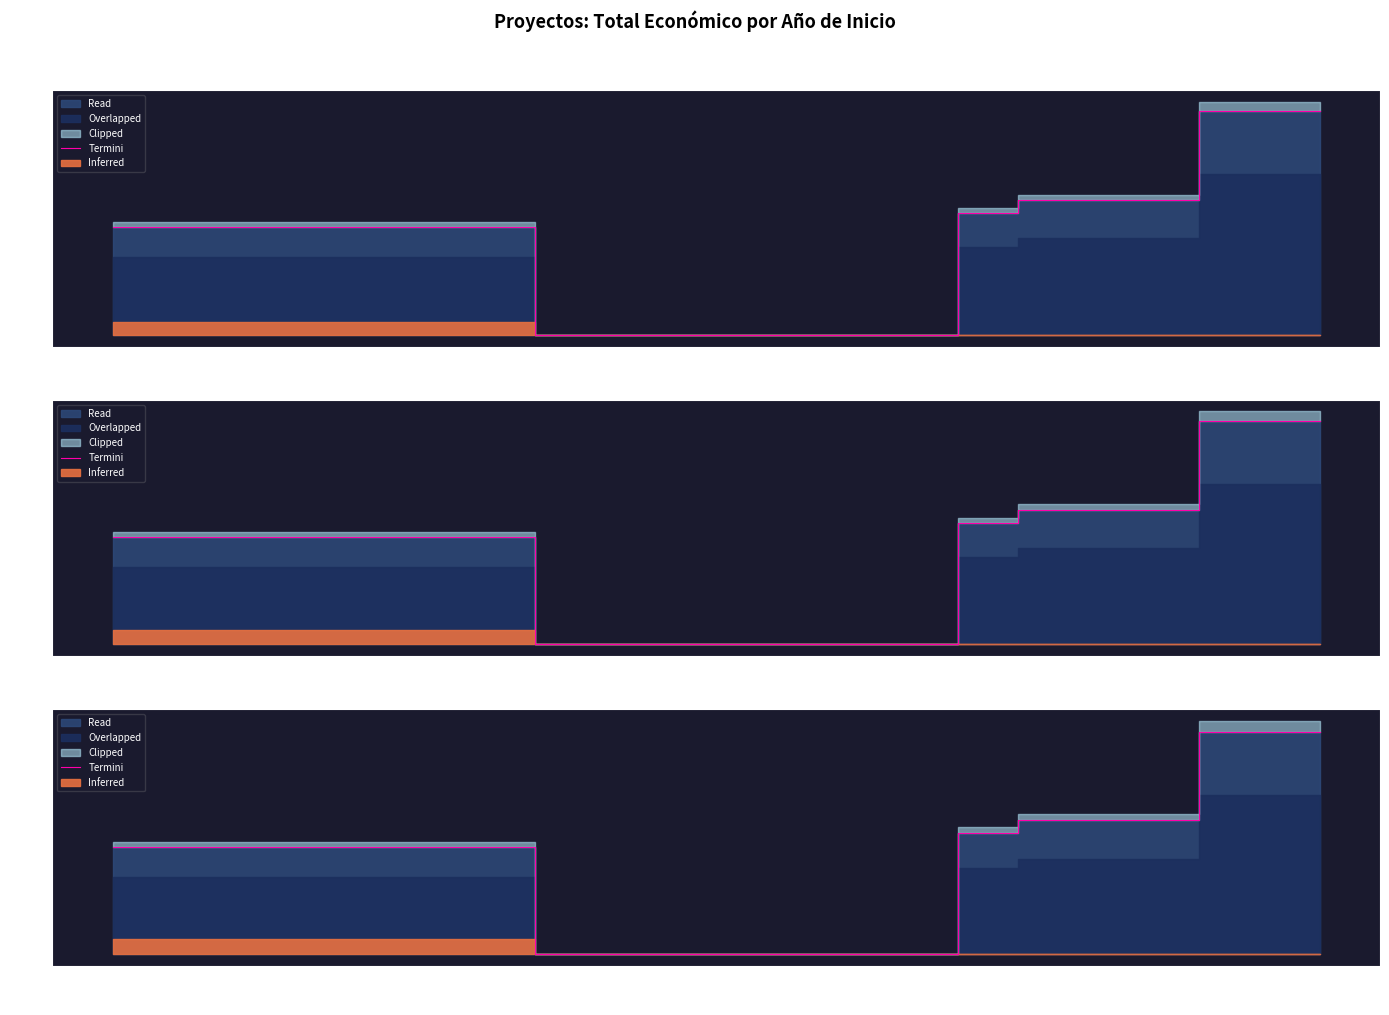

The chart shows a value of 3.4 at 2021. True or false?

False